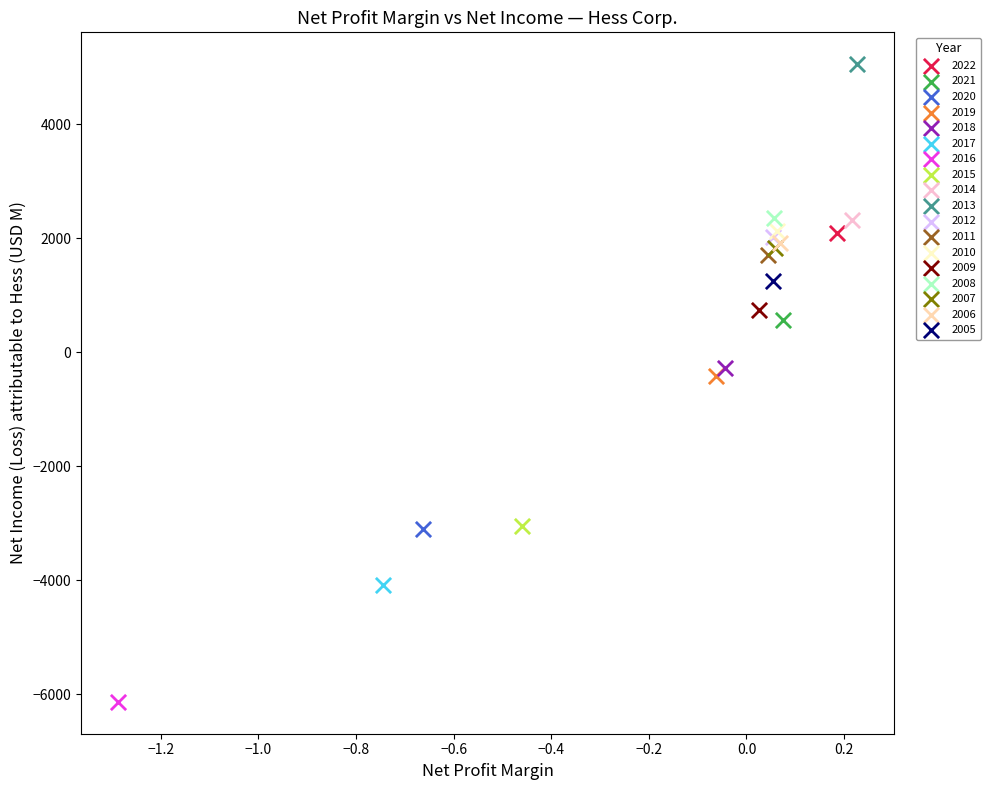

What are all the series names shown in the legend?

2022, 2021, 2020, 2019, 2018, 2017, 2016, 2015, 2014, 2013, 2012, 2011, 2010, 2009, 2008, 2007, 2006, 2005